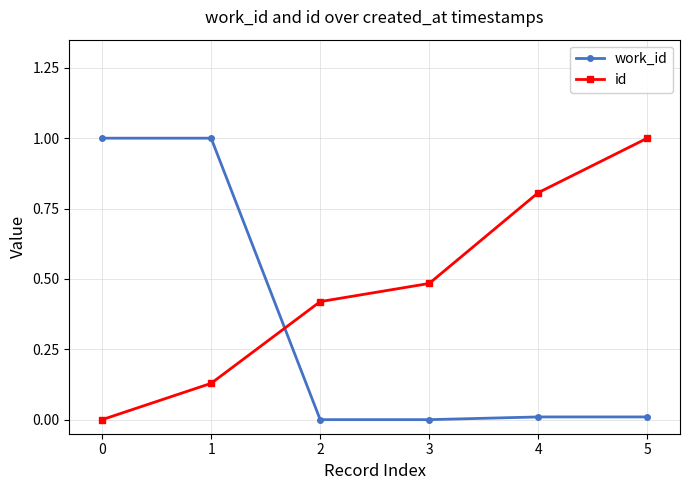

What is the maximum value shown in the chart?

1.0